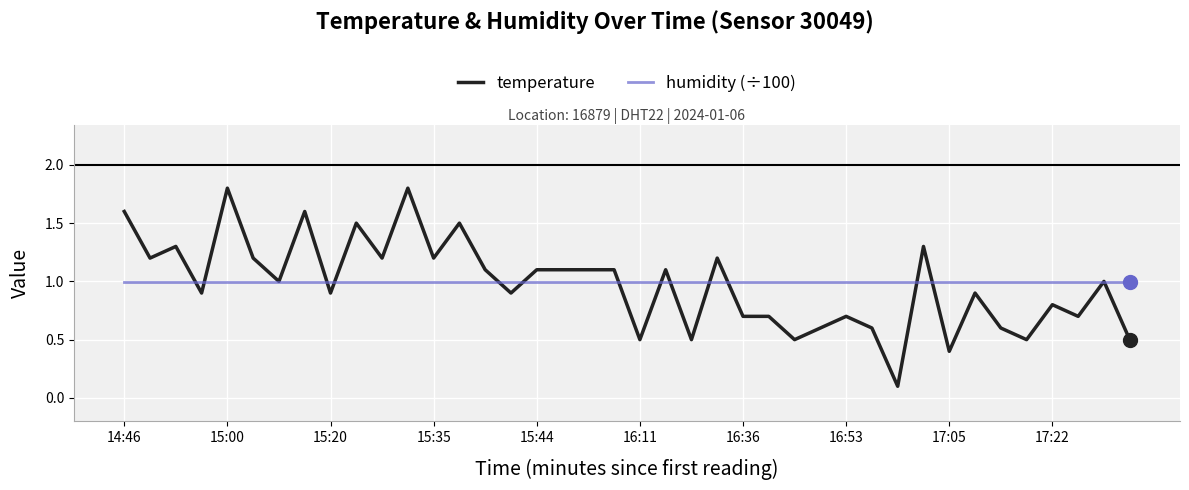

Which series has the widest spread of values?

temperature